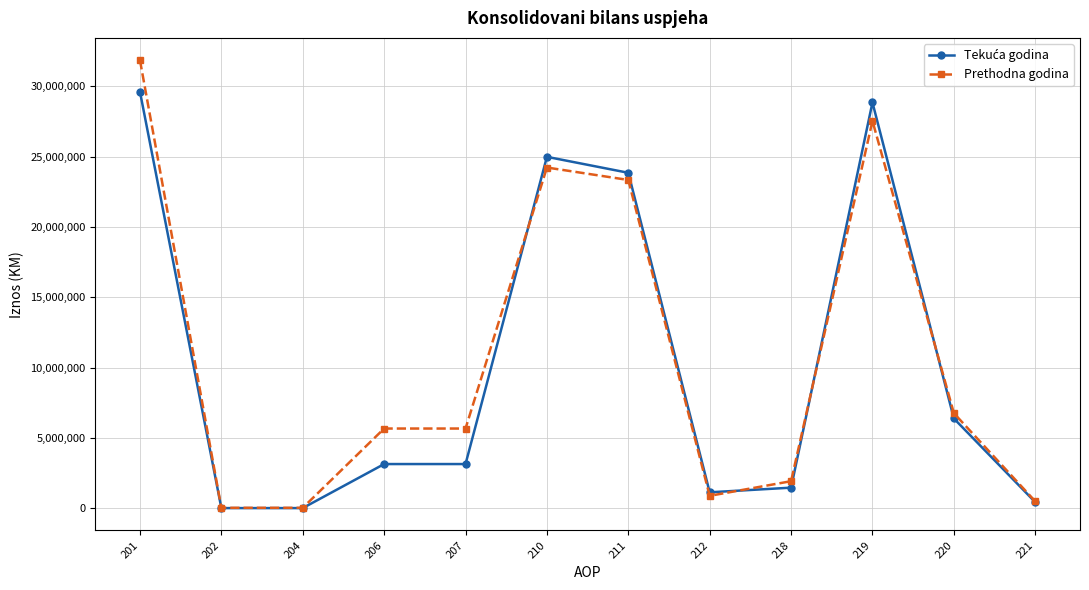

Which series has the largest range (max minus min)?

Prethodna godina